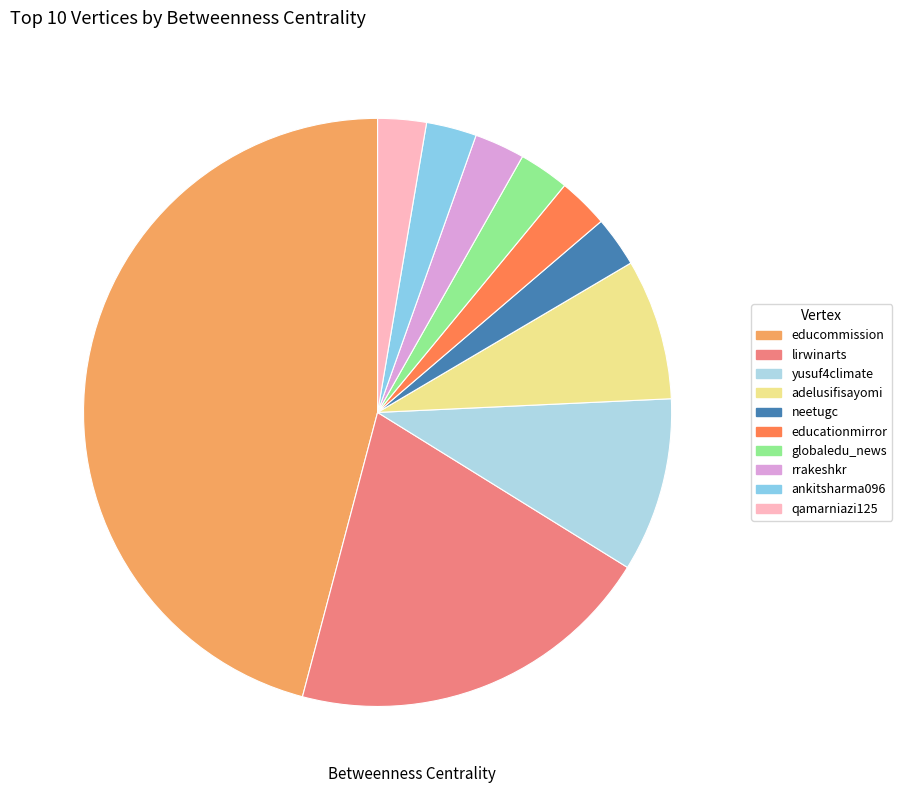

True or false: educommission accounts for 33% of the total.

False